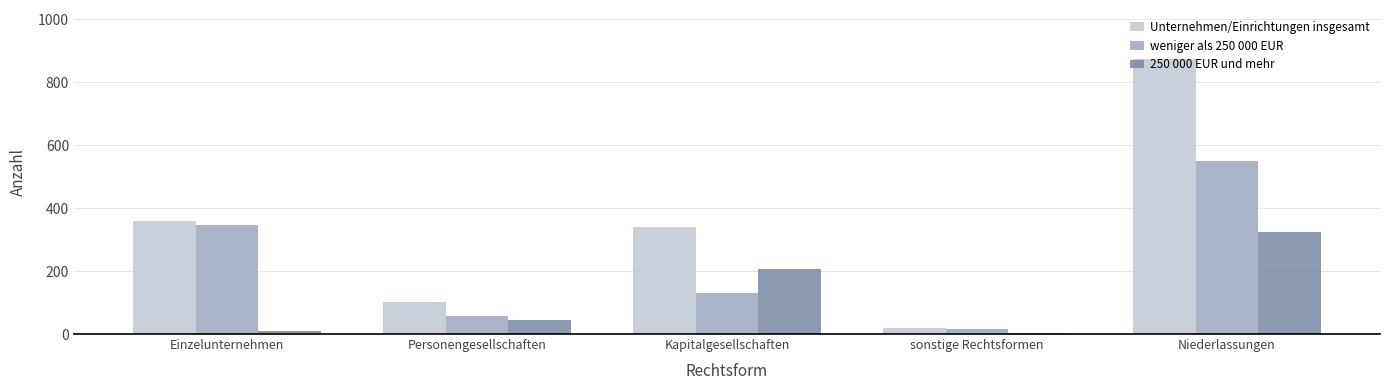

What is the spread (max minus min) of values at Personengesellschaften?

56